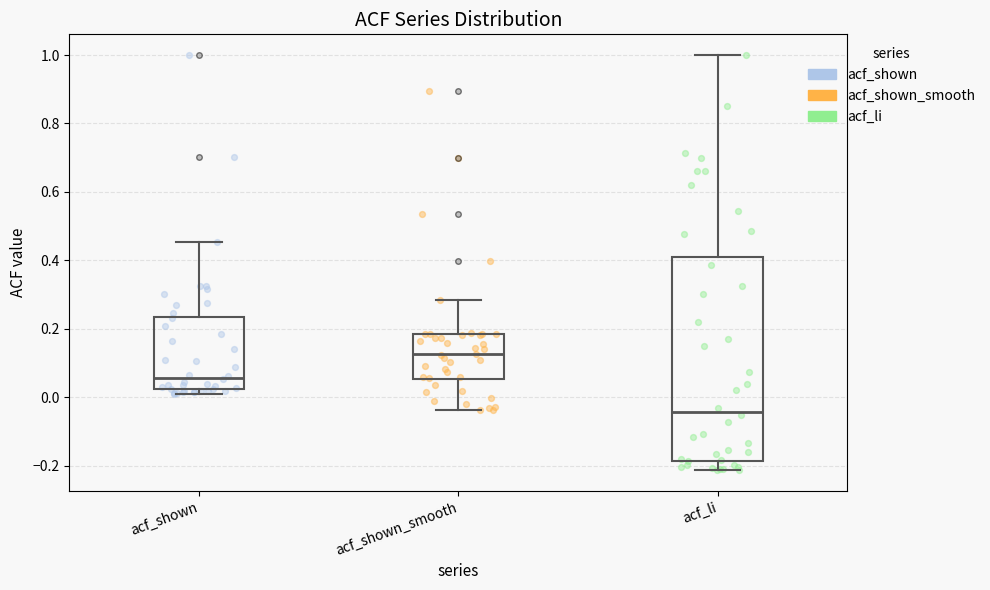

Reading left to right, transcribe this box plot: for each box, give where its median line is, the range the box spans, and where its two whiskers end, as read against the y-axis. The values are not printed on the chart, so give them approximately, as read against the axis.

acf_shown: median 0.06, box 0.02 to 0.24, whiskers 0.00 to 0.46
acf_shown_smooth: median 0.12, box 0.06 to 0.18, whiskers -0.04 to 0.28
acf_li: median -0.04, box -0.18 to 0.40, whiskers -0.22 to 1.00